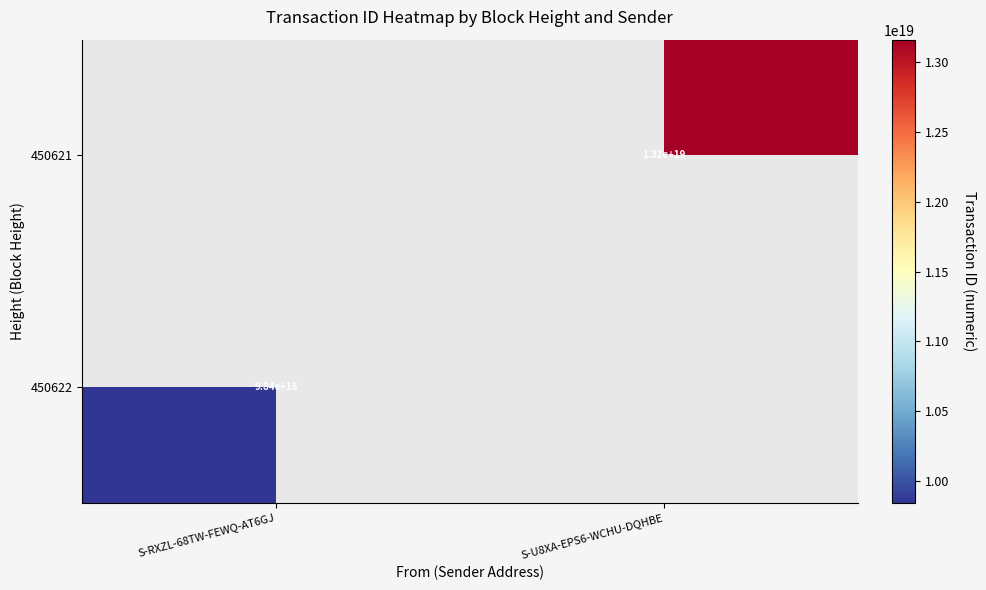

What is the greatest value displayed?

13163368542651211776